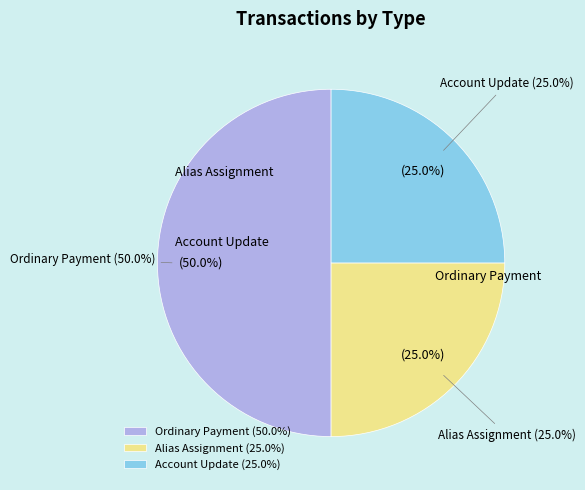

To the nearest percent, what portion does Account Update represent?

25%